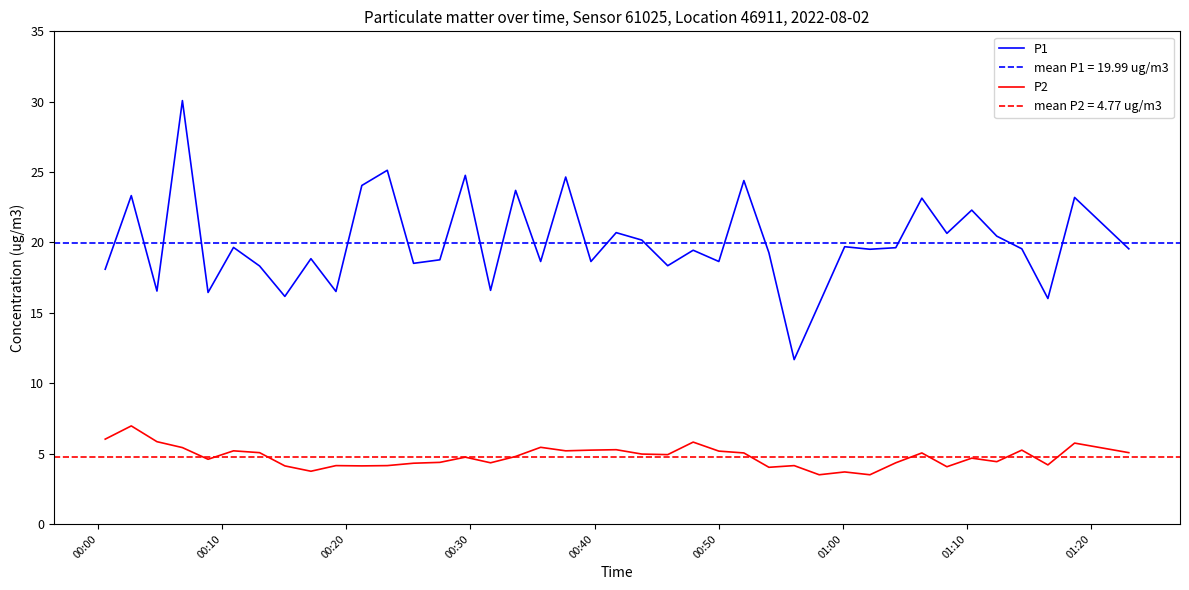

True or false: P2 and P1 cross at least once.

False